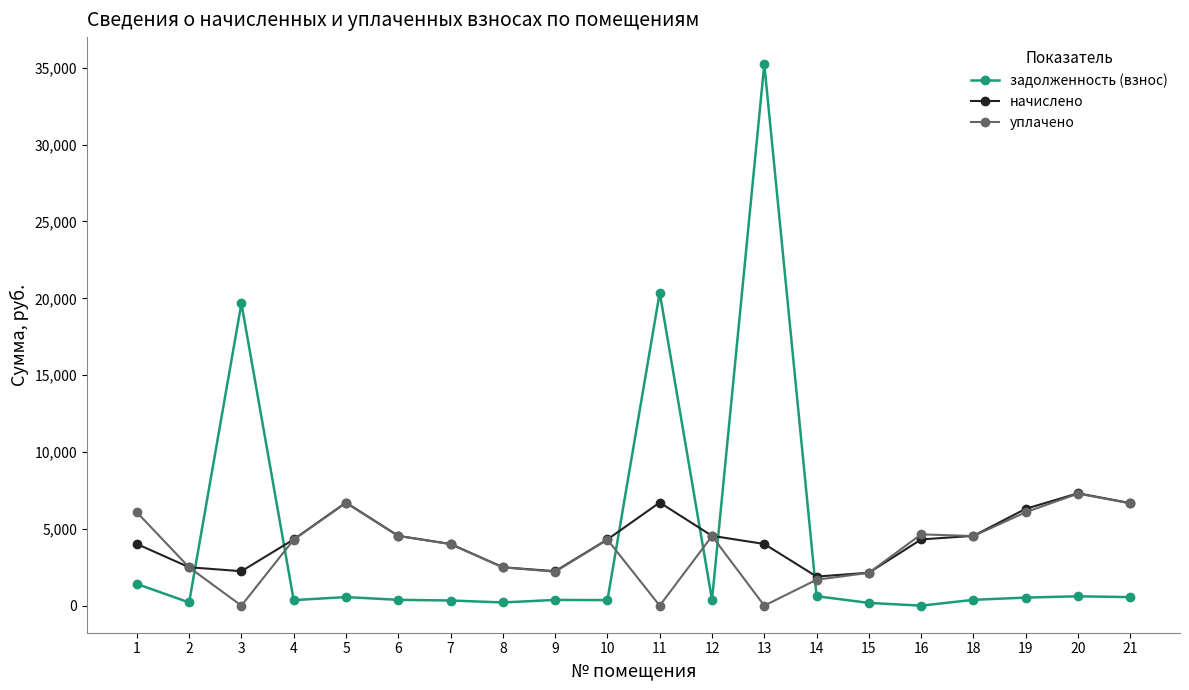

Which series changed the most between 11 and 20?

задолженность (взнос)